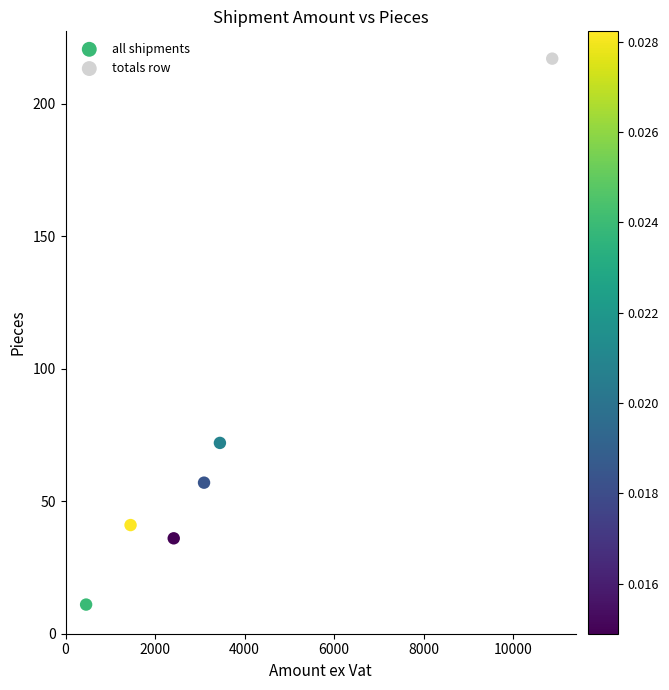

What are all the series names shown in the legend?

all shipments, totals row